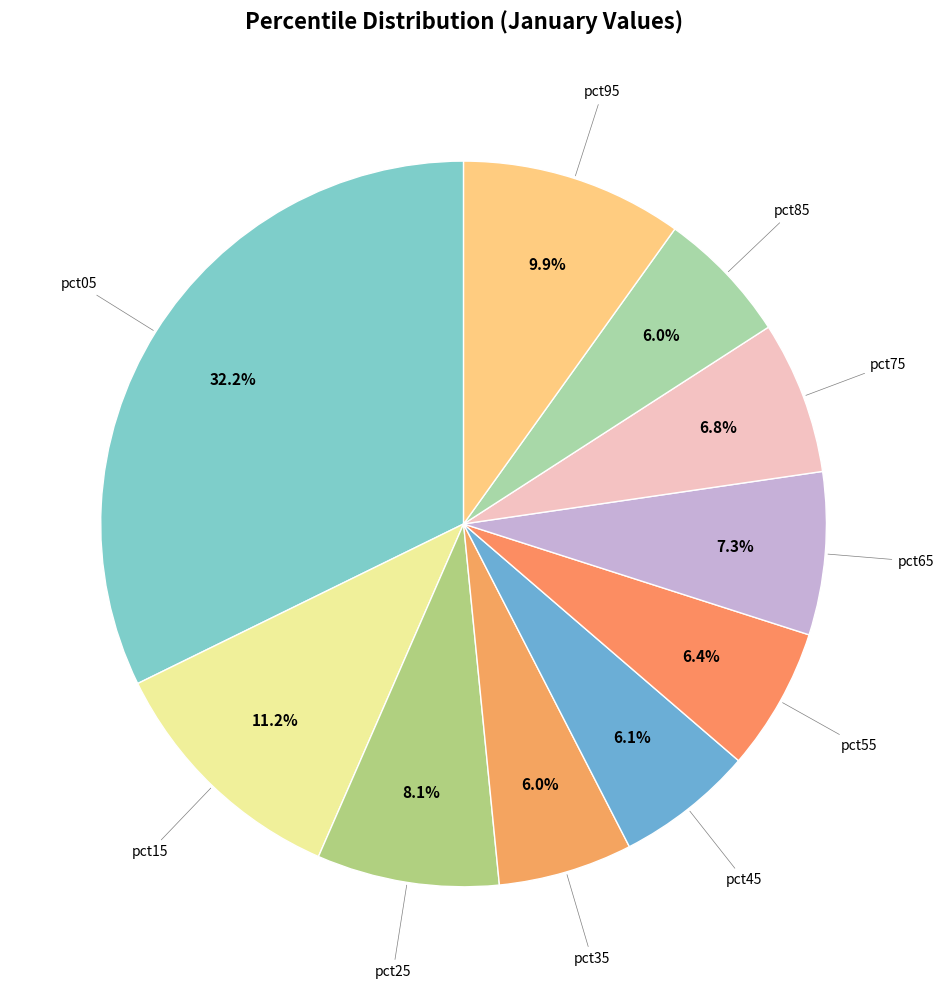

Count the number of slices in the pie.

10